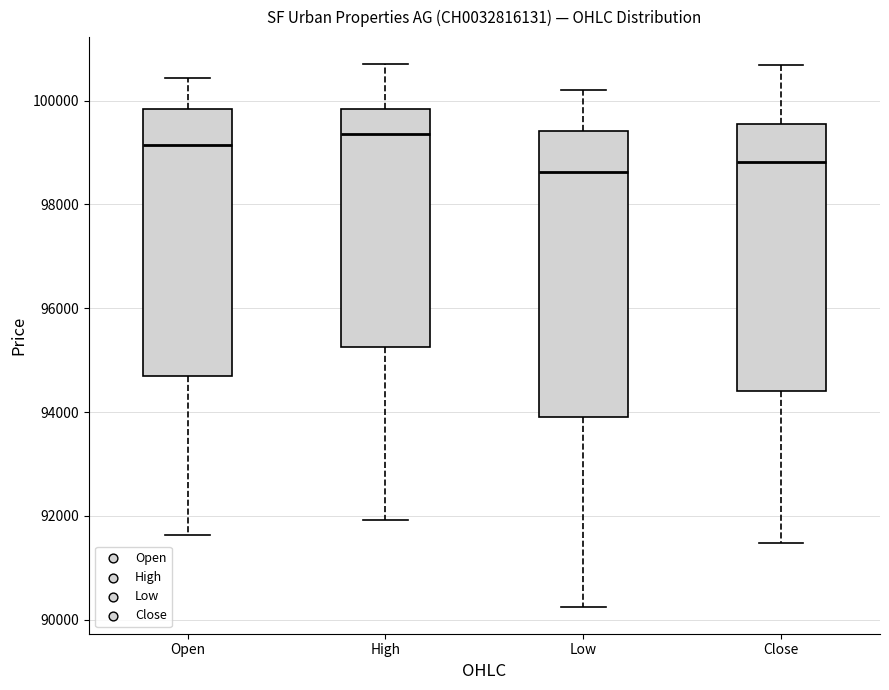

Which box is the tallest, from its lower edge to its upper edge?

Low